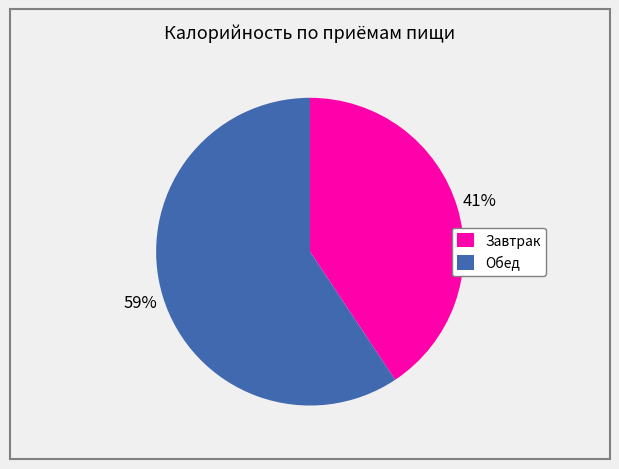

What is the ratio of the value at Завтрак to the value at Обед?

0.7